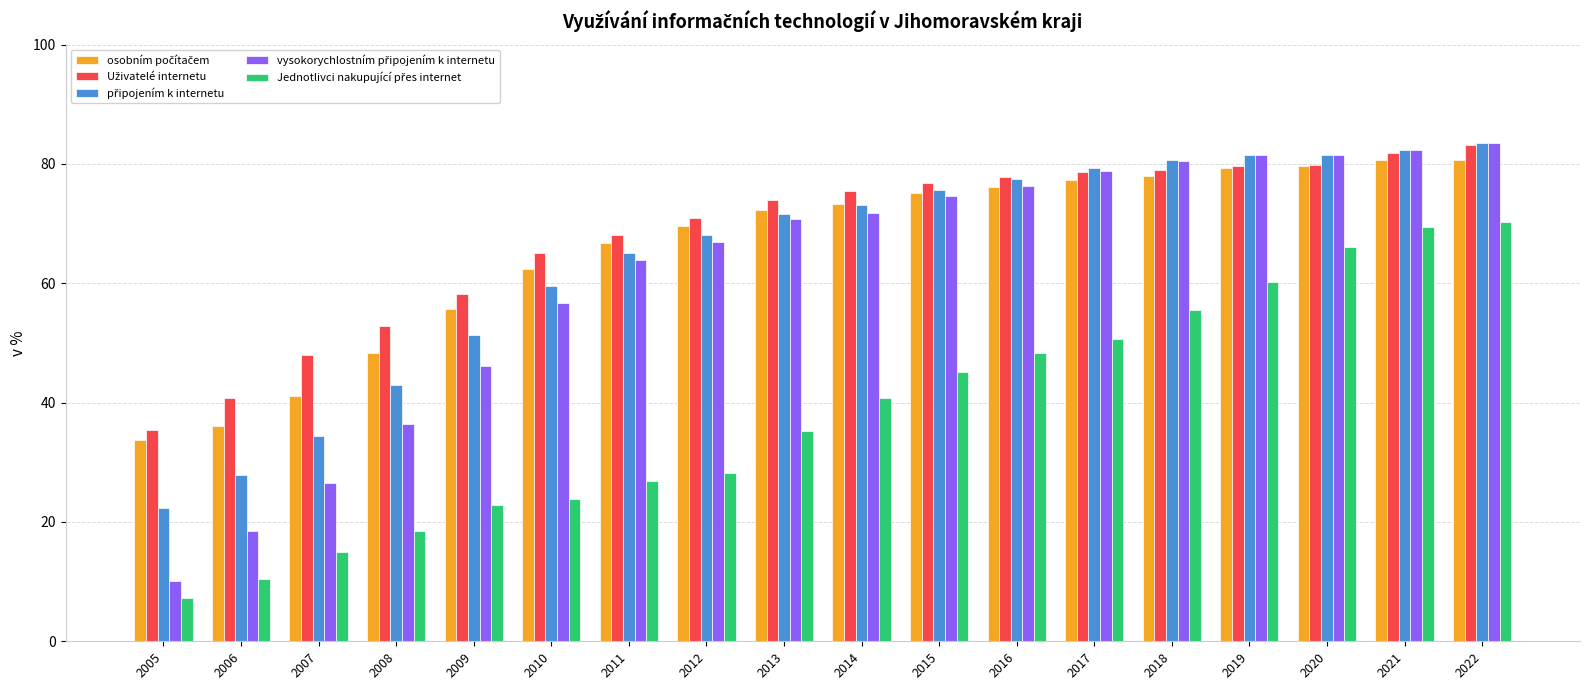

Which label corresponds to the smallest value in the chart?

2005